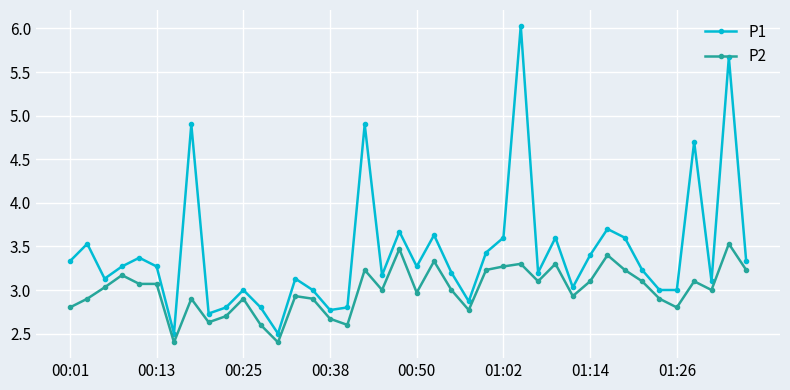

True or false: P2 and P1 cross at least once.

False